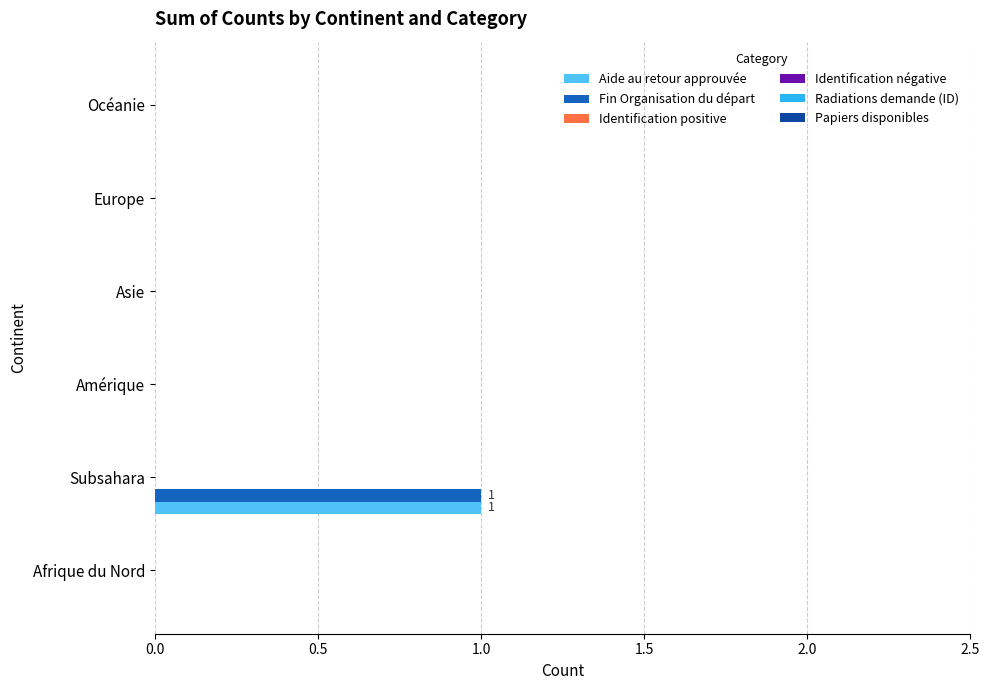

How many distinct data groups are displayed?

2